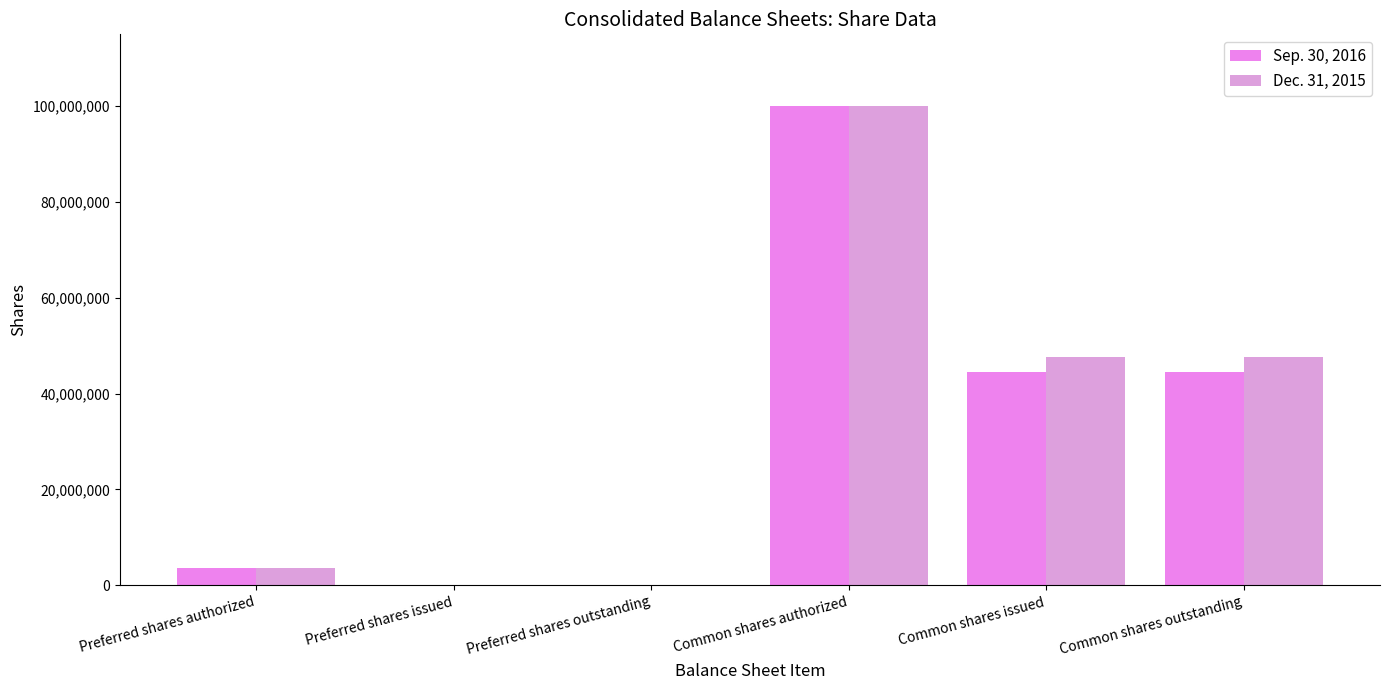

What is the greatest value displayed?

100000000